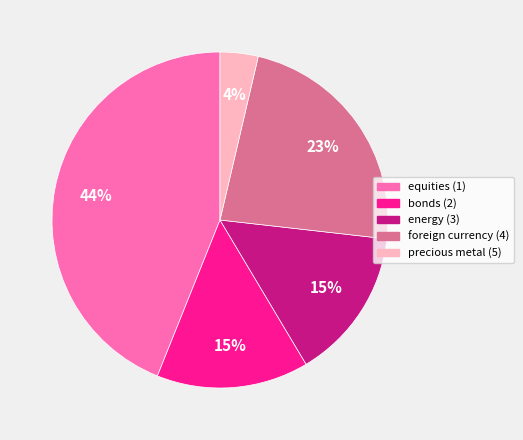

Is there a majority slice in this chart?

No